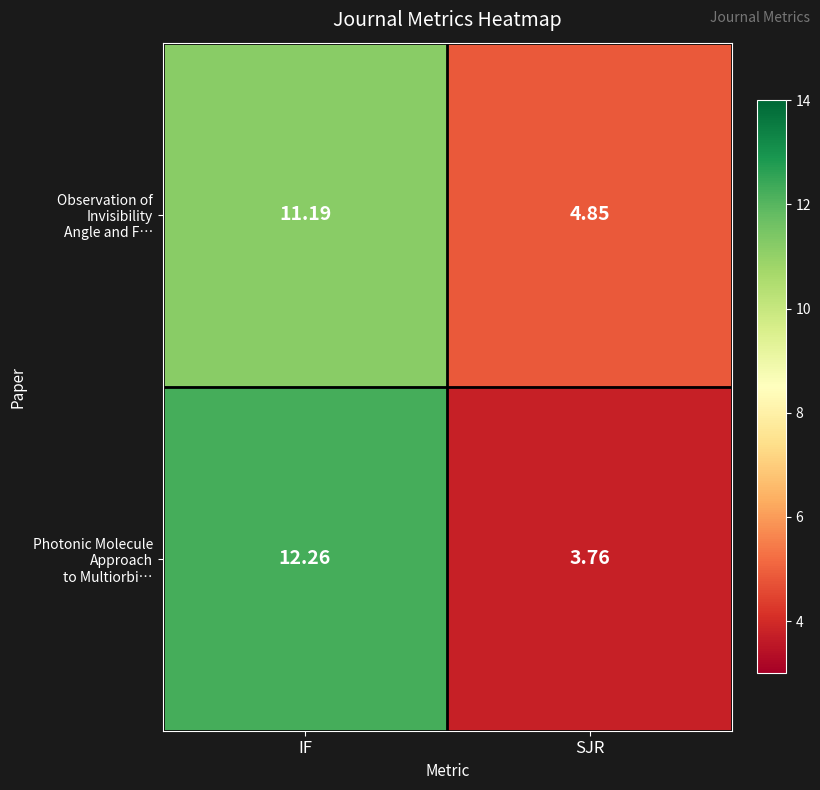

At which category is the sum across all series the highest?

IF